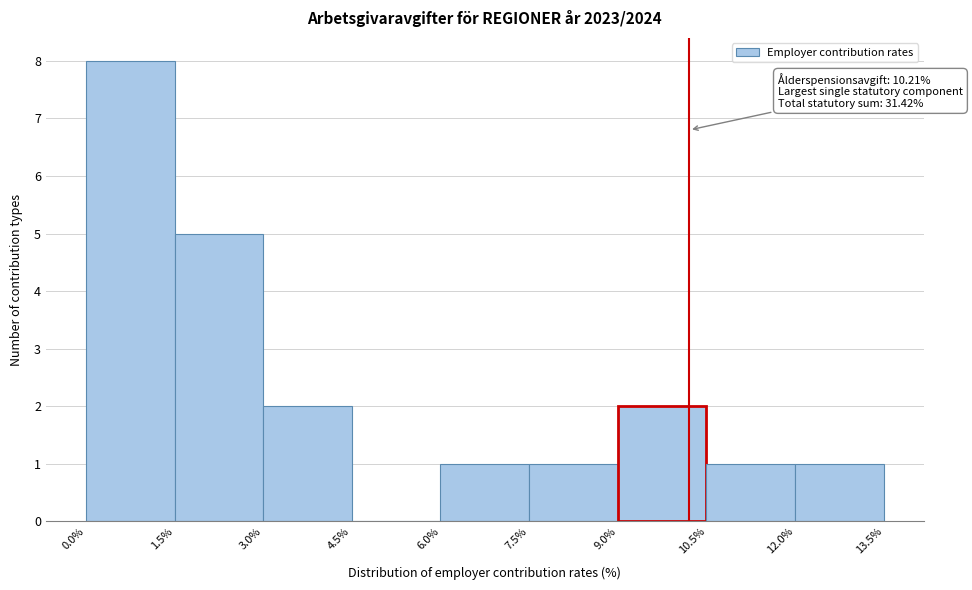

Over which range of the x-axis is the bar tallest?

0.0% to 1.5%